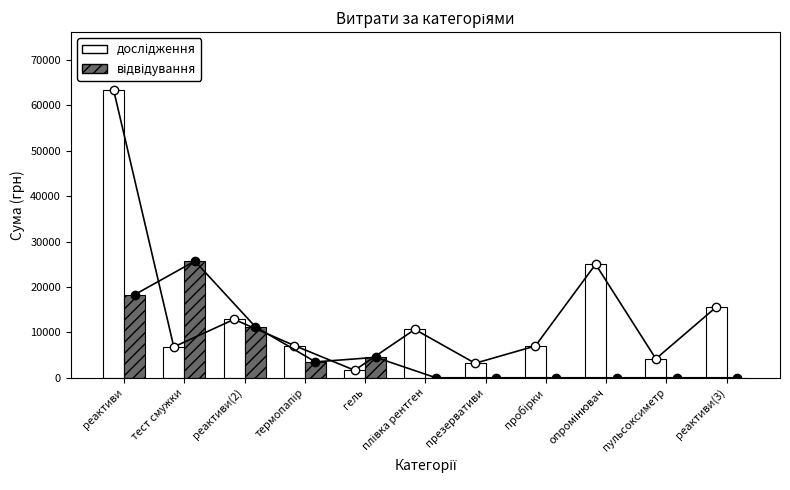

What is the label of the 8th bar from the left?

пробірки